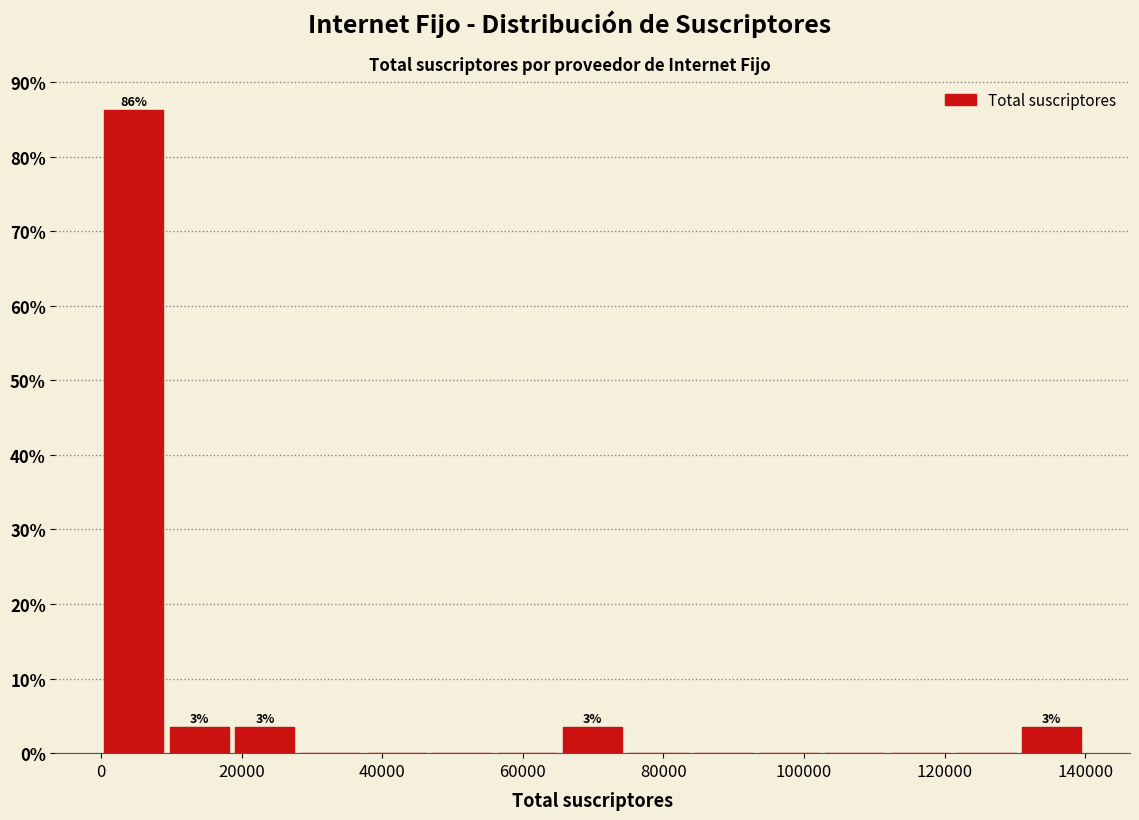

Over which range of the x-axis is the bar tallest?

0 to 10000